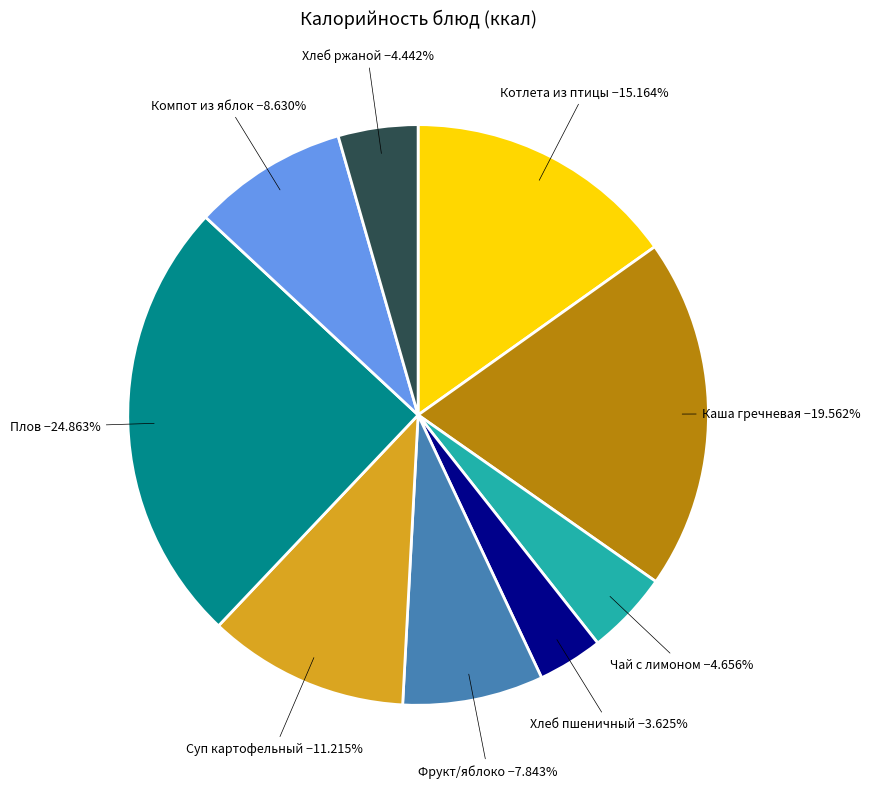

Is there a majority slice in this chart?

No